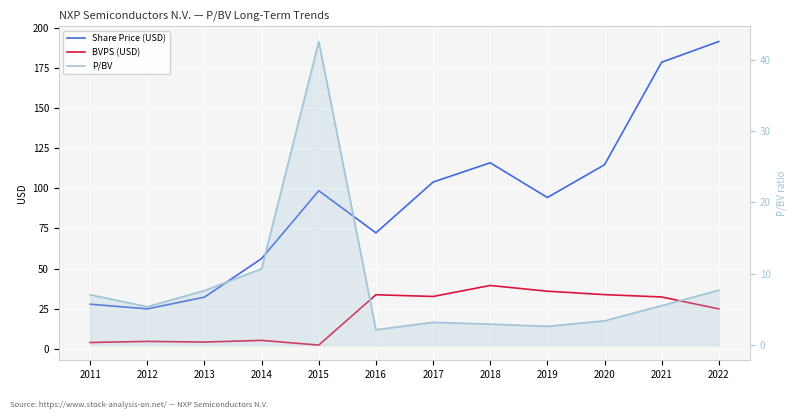

How many lines are shown in the chart?

3